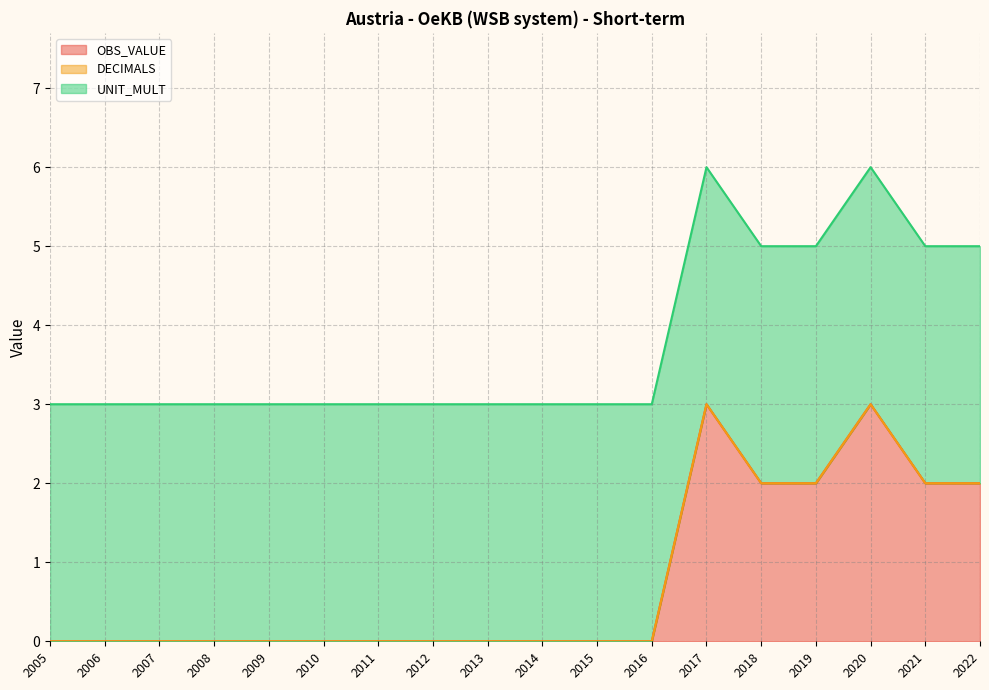

List the series in order of their overall mean, lowest first.

DECIMALS, OBS_VALUE, UNIT_MULT